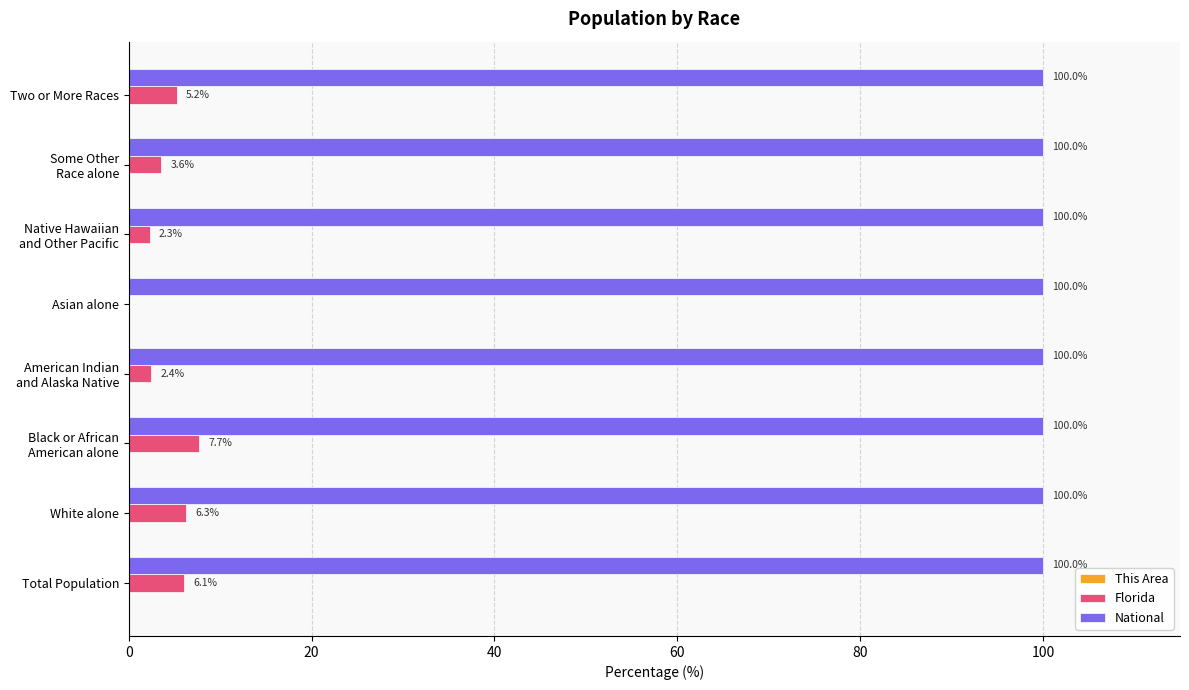

What value does the National series have at Total Population?

100.0